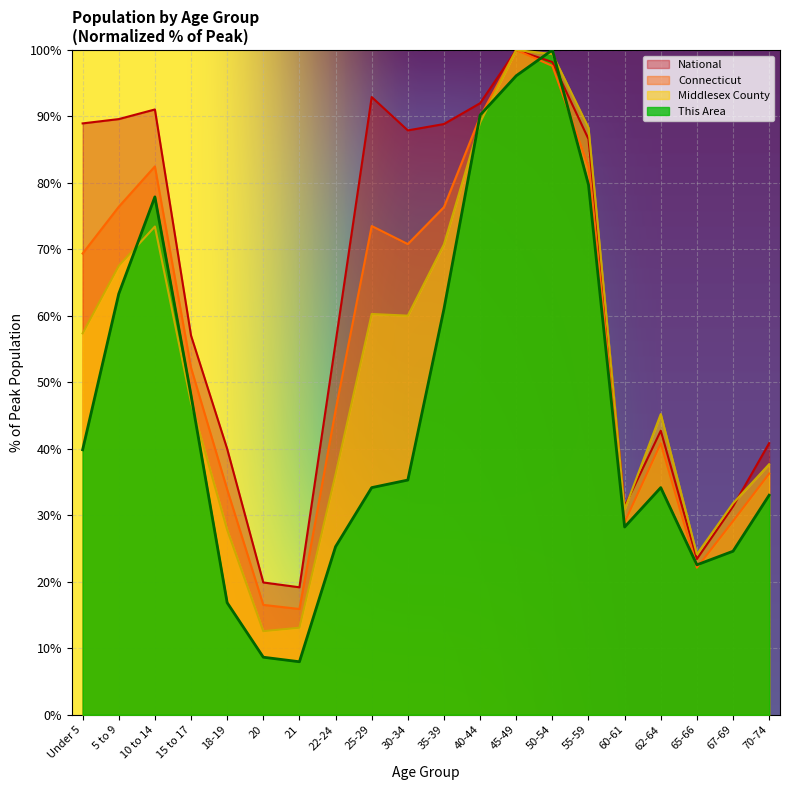

In This Area, how many points are lower than both neighbors (excluding endpoints)?

3